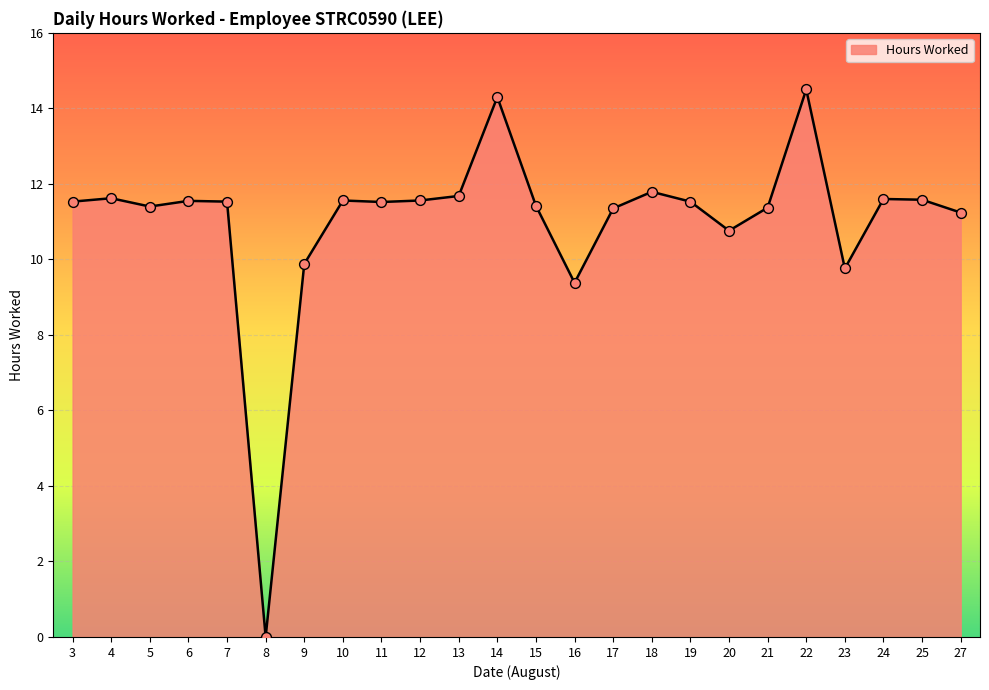

Which has a higher value, 11 or 23?

11